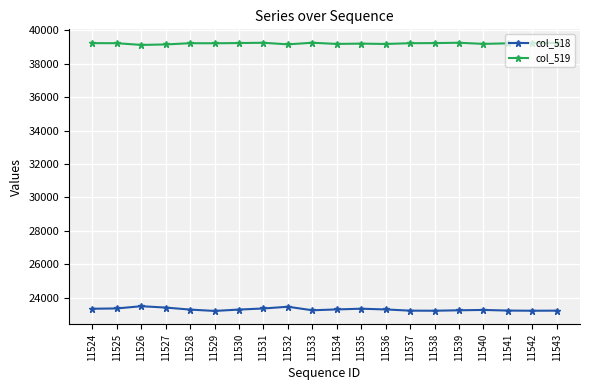

At which label does col_519 first exceed 39218?

11524